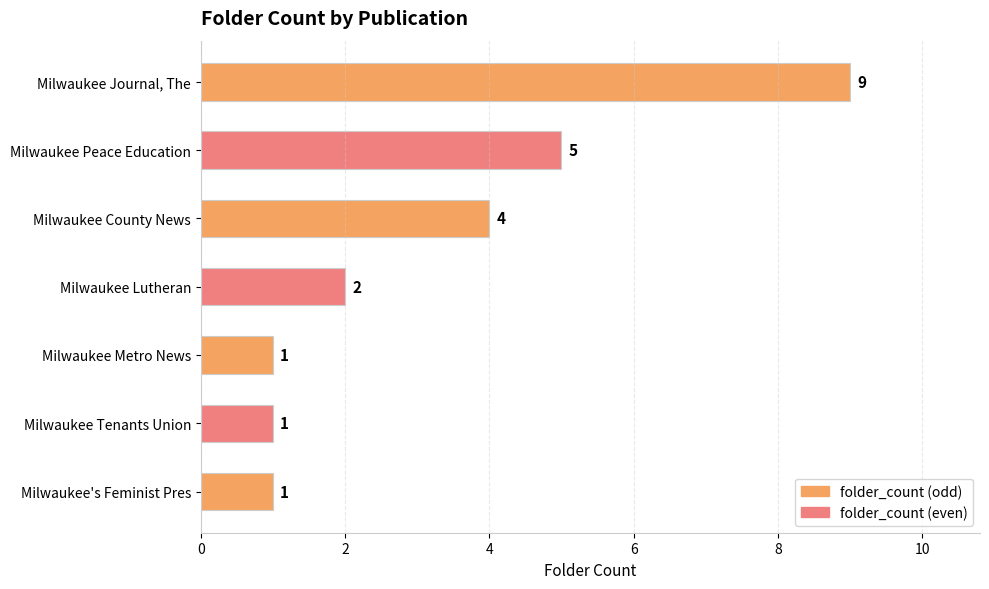

How many bars are there in total?

7